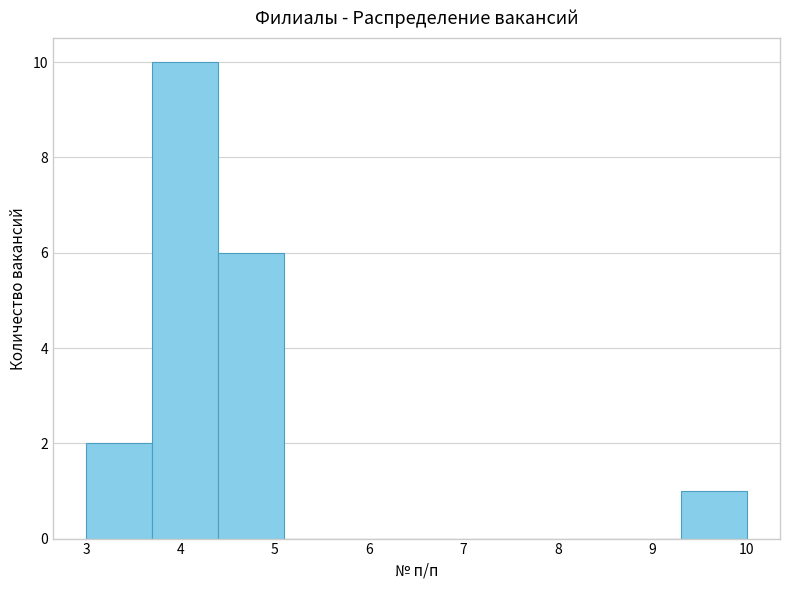

How tall is the bar that spans 3.0 to 3.7 on the x-axis? The values are not printed on the chart, so give them approximately, as read against the axis.

2